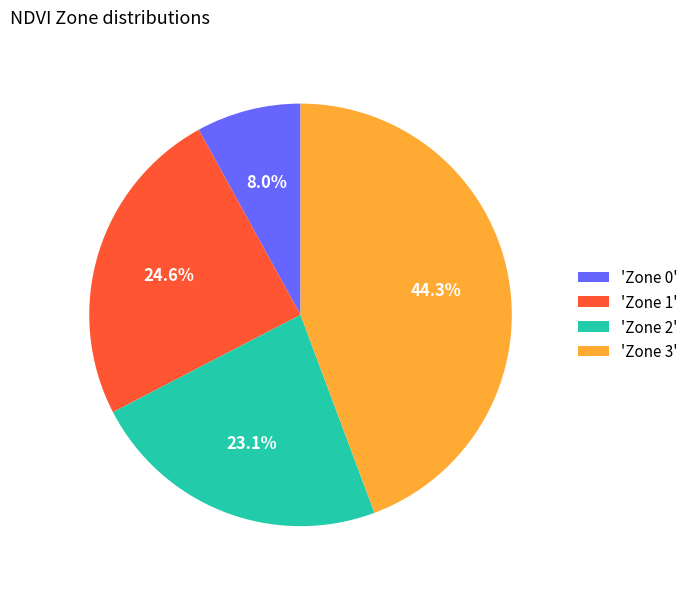

Which slice is the largest?

'Zone 3'